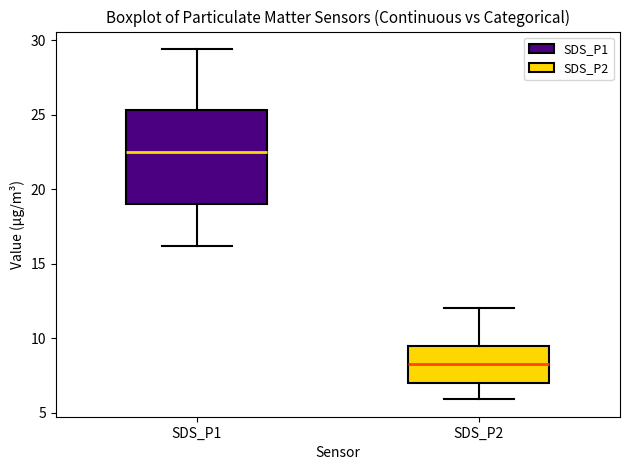

Which box has the lowest median line?

SDS_P2